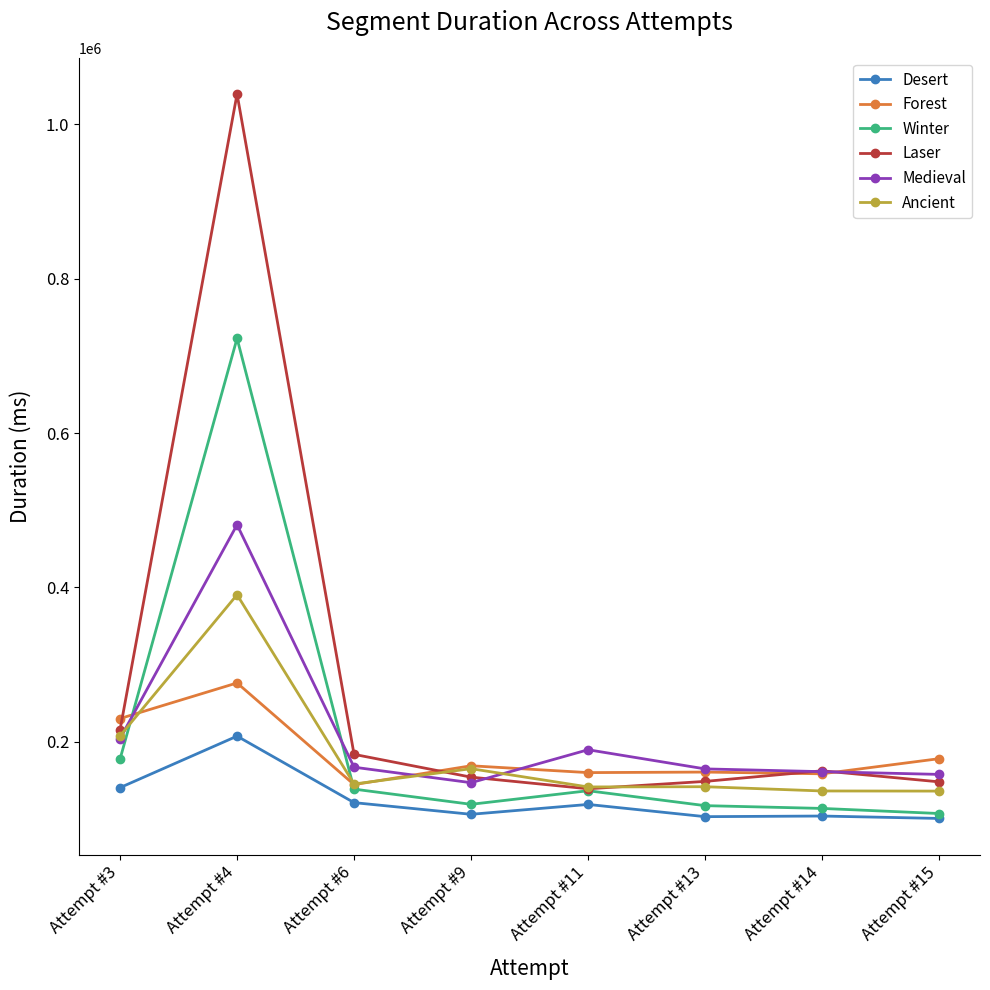

Which series has the largest range (max minus min)?

Laser